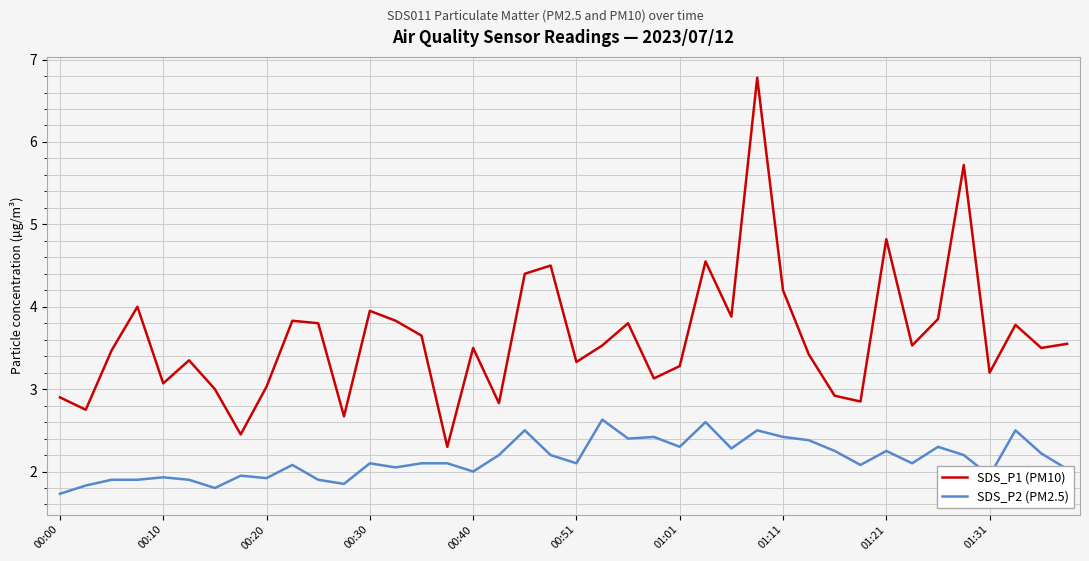

What is the greatest value displayed?

6.8